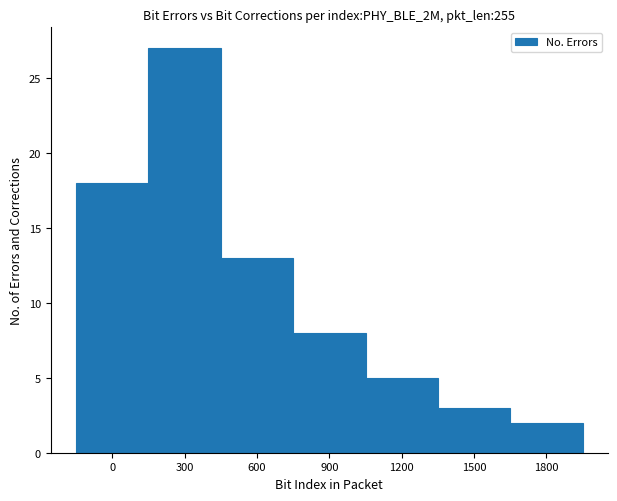

Reading right to left, list all the values displayed in this chart.

1800=2	1500=3	1200=5	900=8	600=13	300=27	0=18